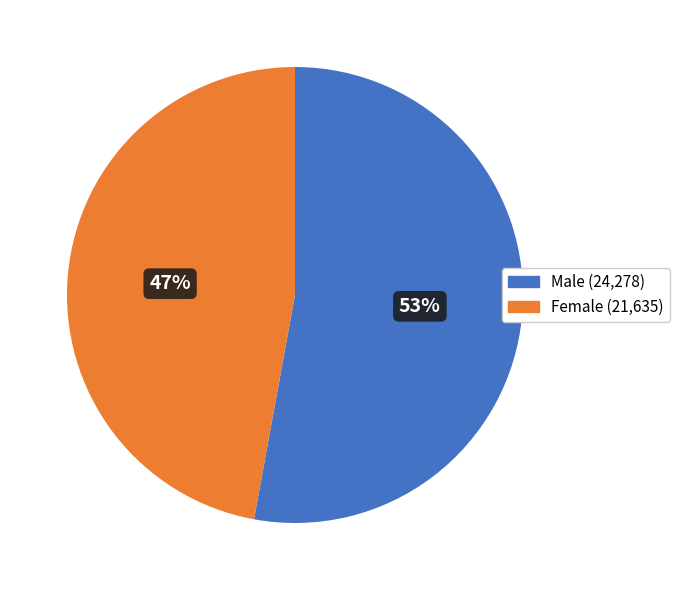

Which category has the biggest portion of the pie?

Male